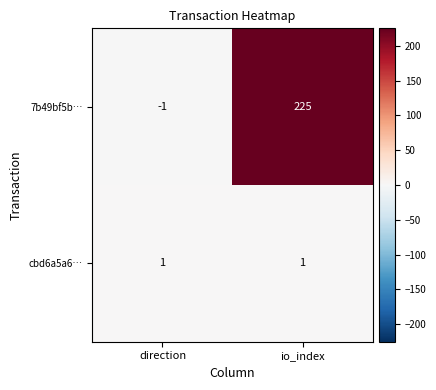

Which category has the highest value across all series?

io_index